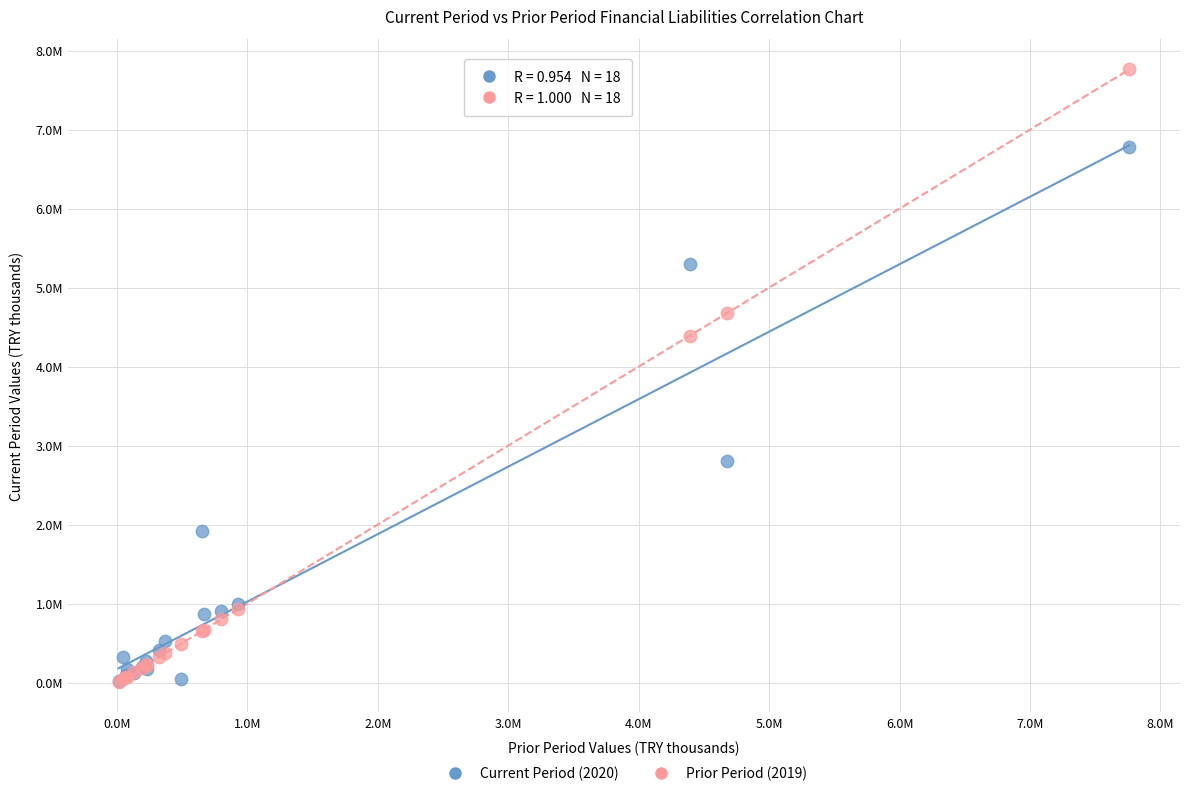

What are all the series names shown in the legend?

Current Period (2020), Prior Period (2019)